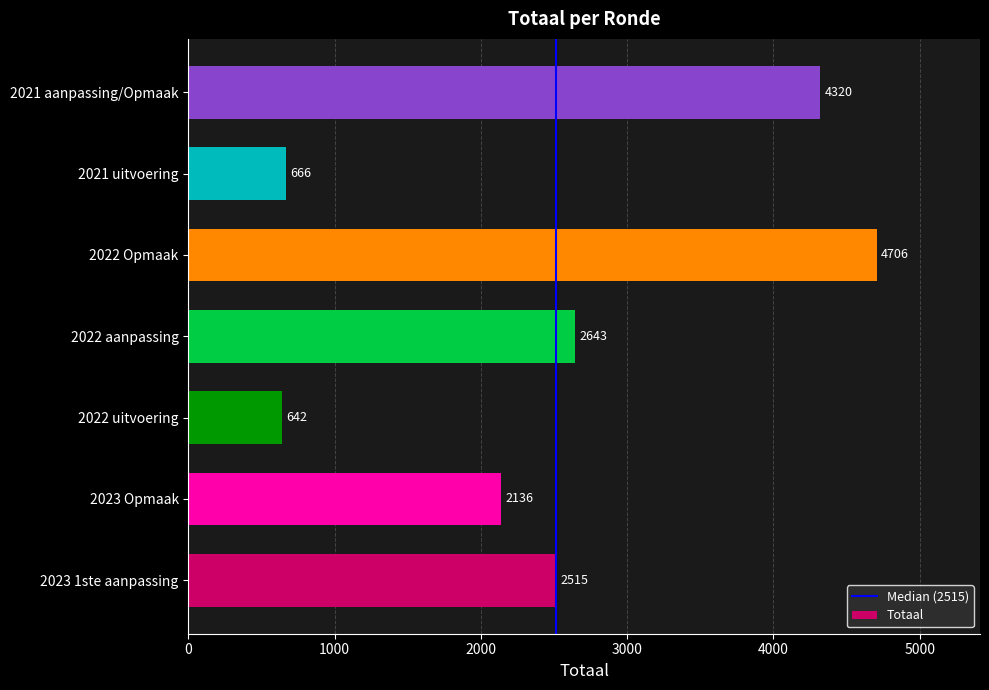

What is the change in value from 2023 Opmaak to 2021 aanpassing/Opmaak?

+2184